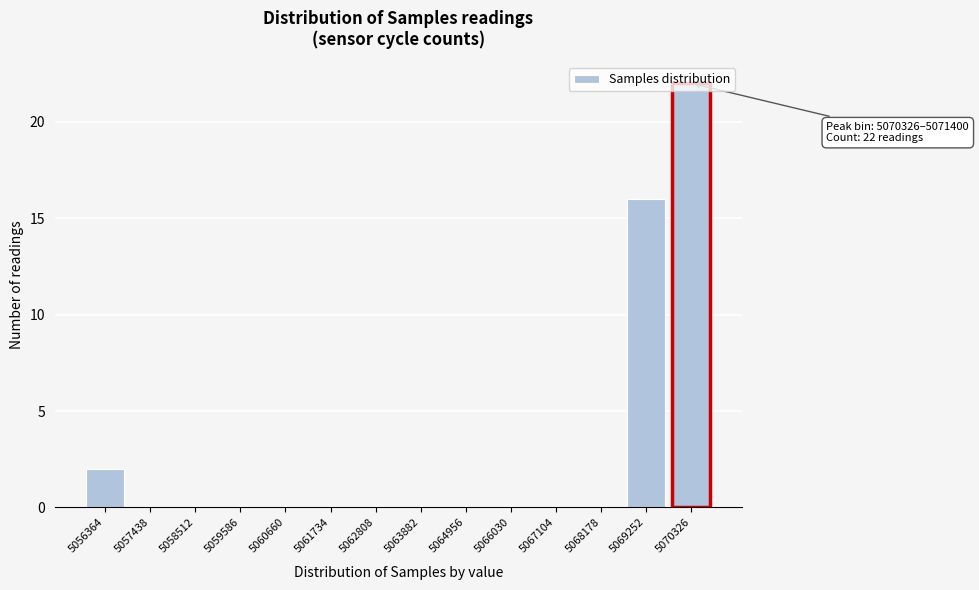

What is the sum of all values?

40